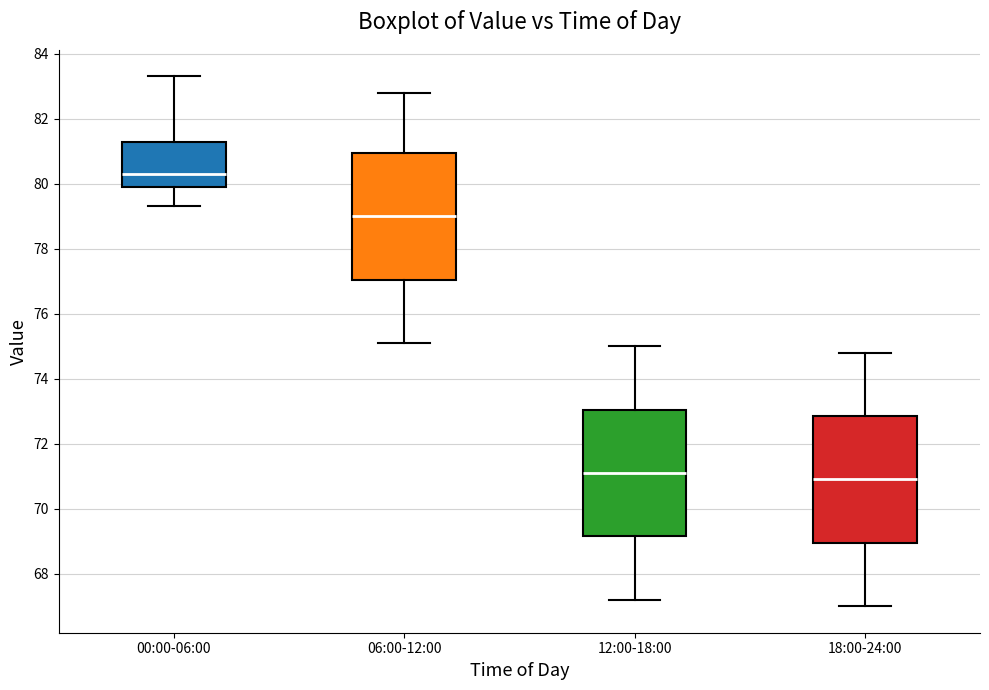

Reading left to right, read every box against the y-axis: the position of its median line, the range the box covers, and the ends of its whiskers. The values are not printed on the chart, so give them approximately, as read against the axis.

00:00-06:00: median 80.4, box 80.0 to 81.2, whiskers 79.4 to 83.4
06:00-12:00: median 79.0, box 77.0 to 81.0, whiskers 75.2 to 82.8
12:00-18:00: median 71.2, box 69.2 to 73.0, whiskers 67.2 to 75.0
18:00-24:00: median 71.0, box 69.0 to 72.8, whiskers 67.0 to 74.8